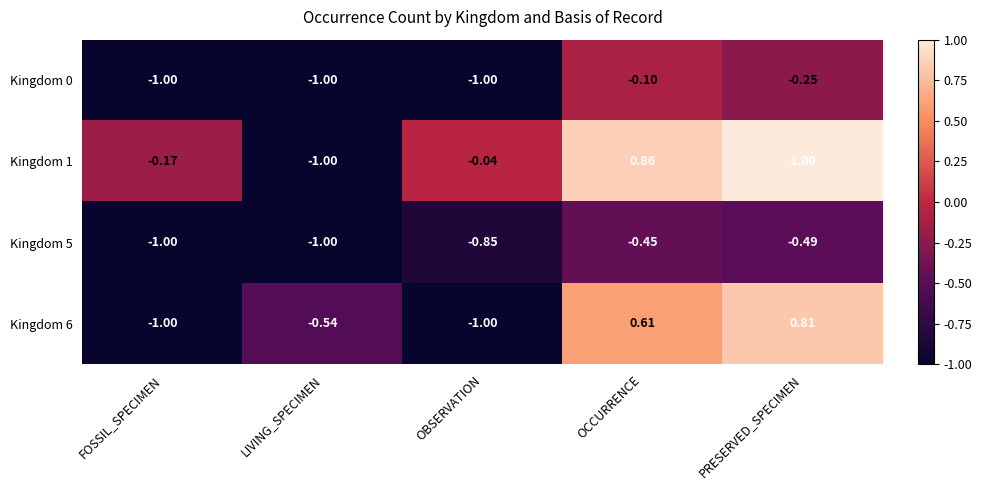

At how many categories does at least one series exceed 0?

2